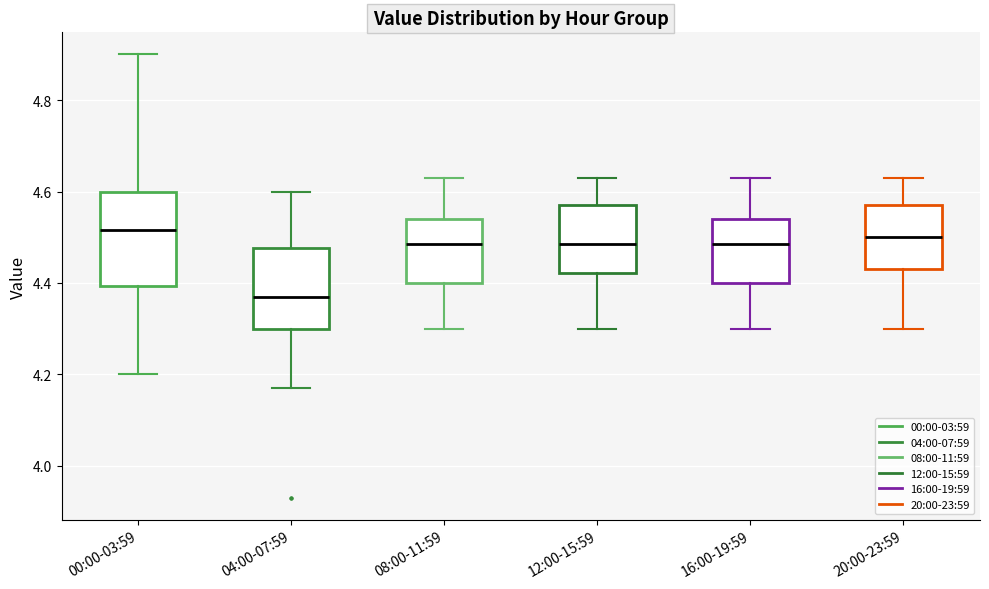

Where is the lower edge of the box for 12:00-15:59 on the y-axis? The values are not printed on the chart, so give them approximately, as read against the axis.

4.42